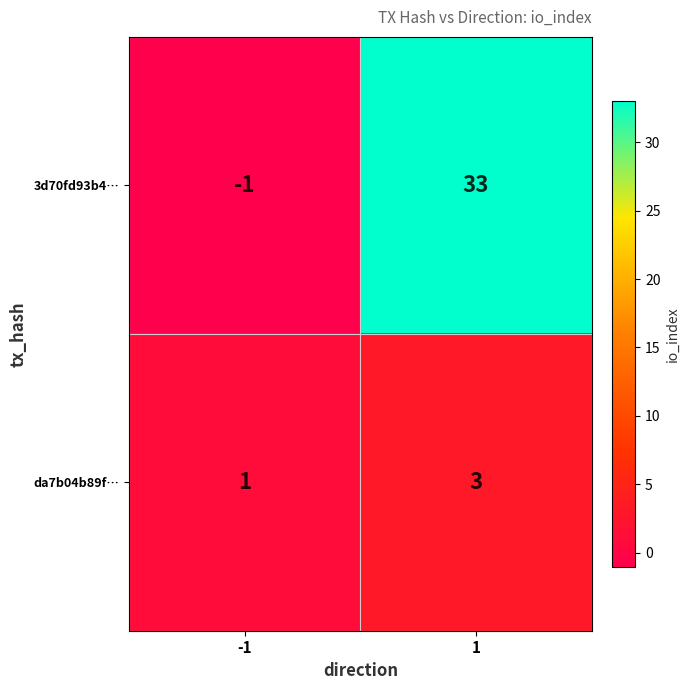

What is the sum of the 3d70fd93b4… values at 1 and -1?

32